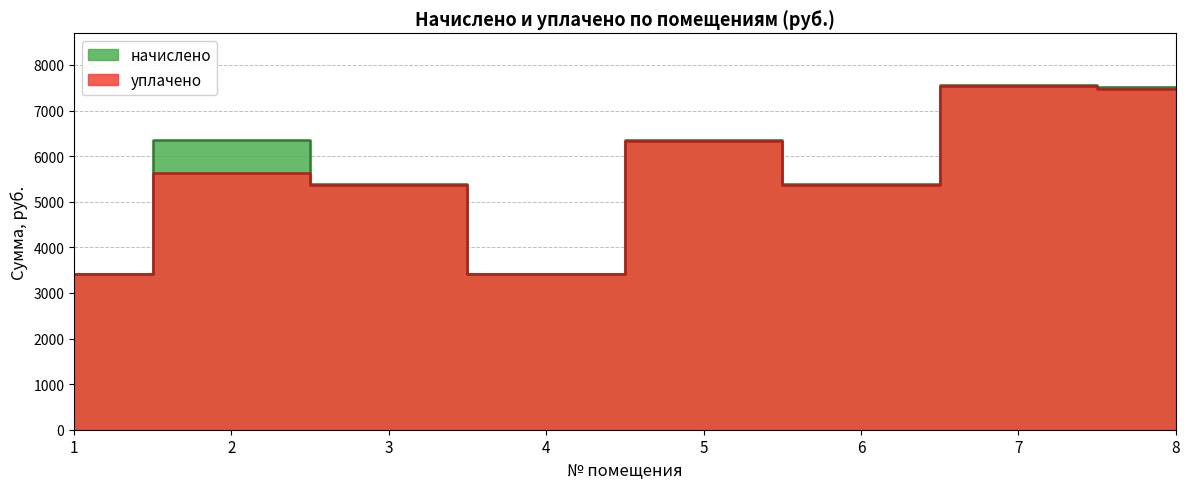

List the series in order of their peak value, highest first.

начислено, уплачено